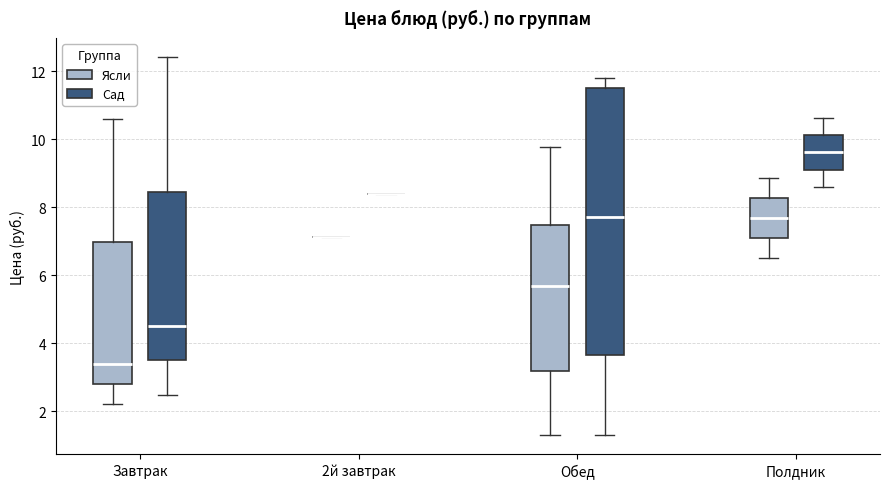

Comparing the boxes themselves (not the whiskers), which one is the tallest?

Обед (Сад)